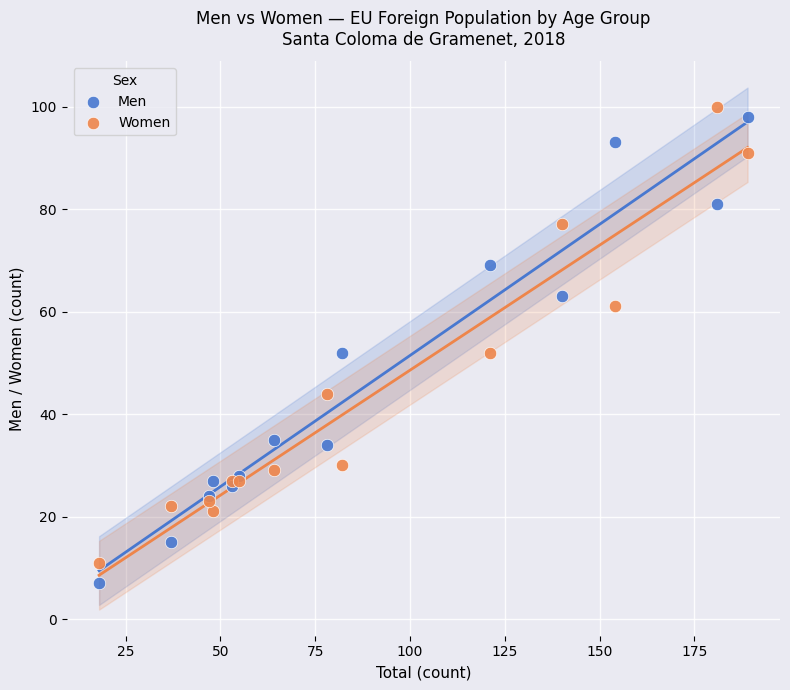

Which series reaches the maximum Y coordinate?

Women